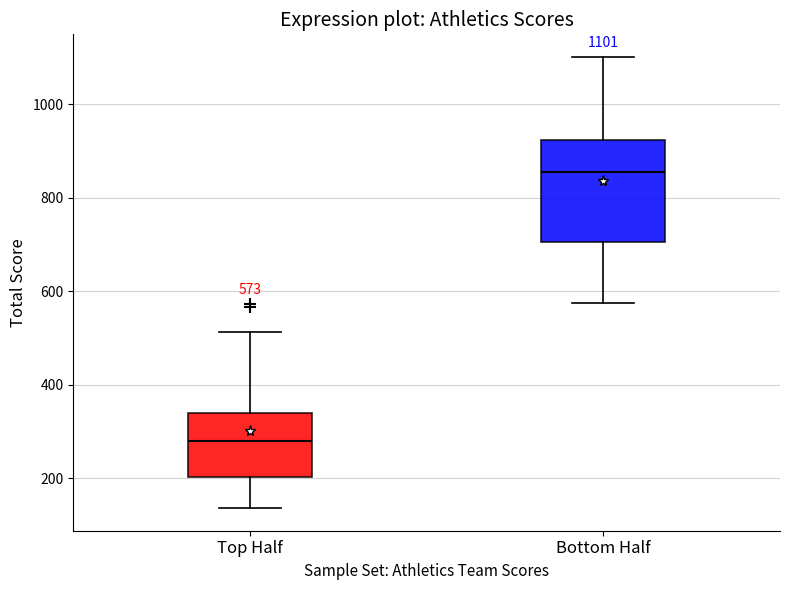

Which box's median line is the lowest?

Top Half